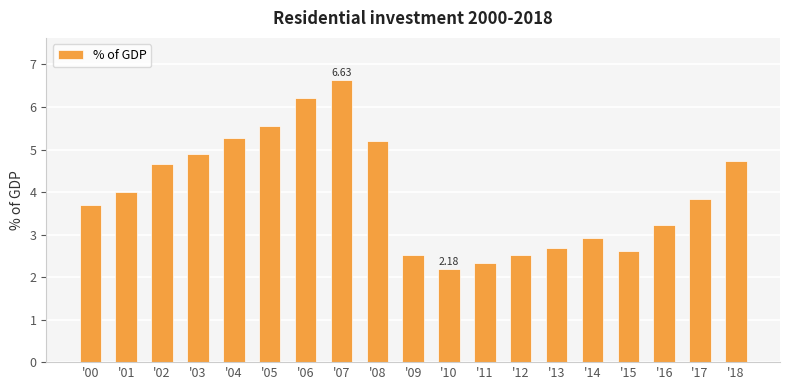

How many values are below 3?

7